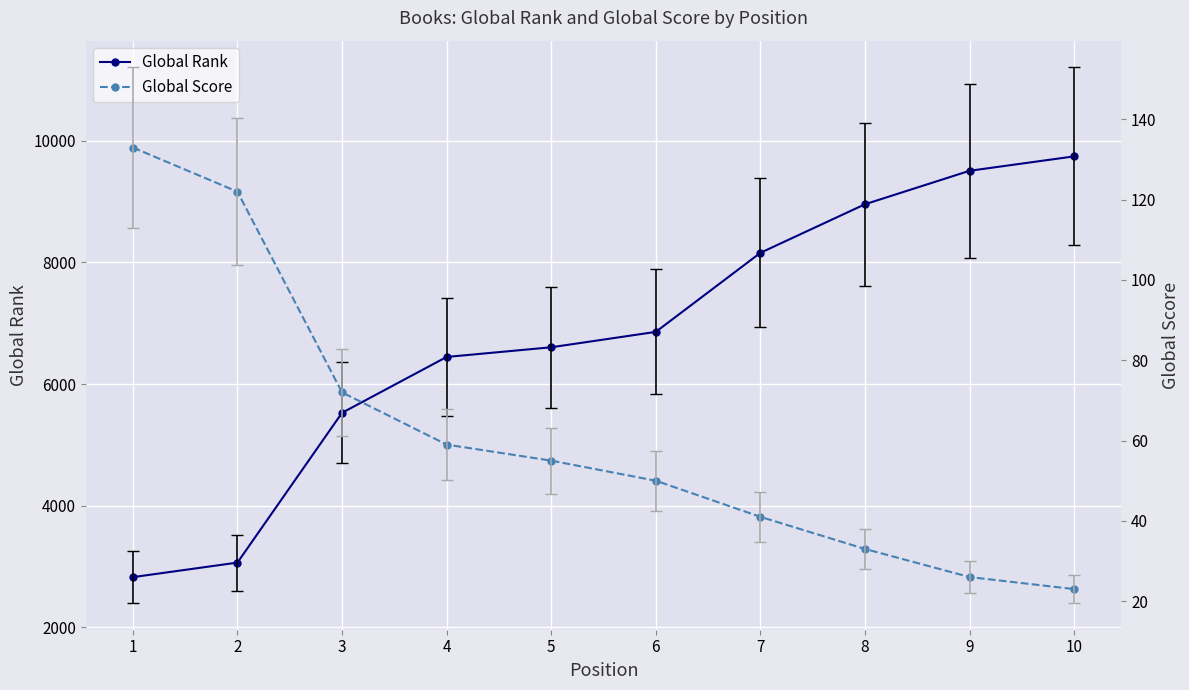

How many data points does each series have?

10